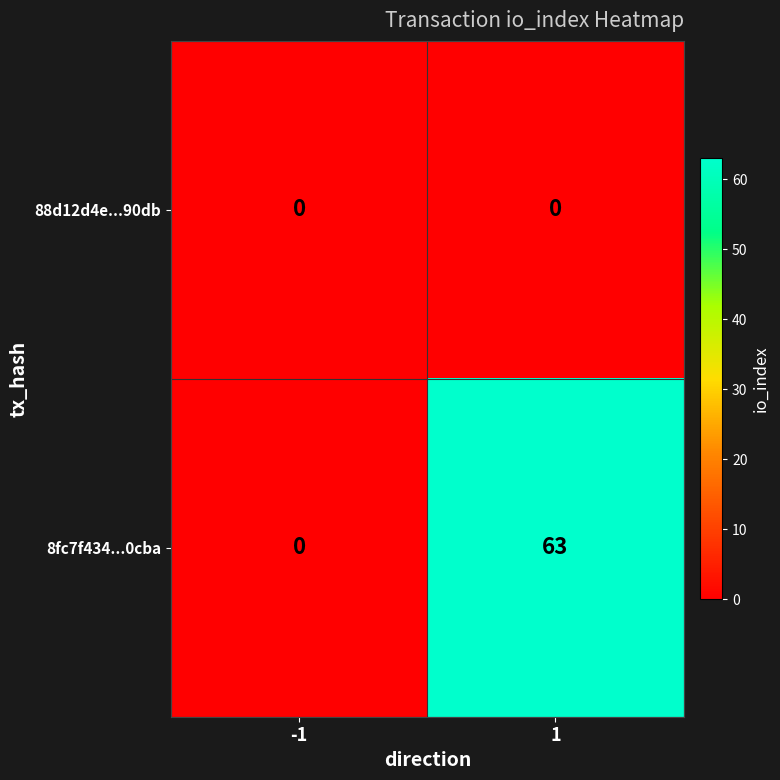

At 1, list the series in order from largest to smallest.

8fc7f434...0cba, 88d12d4e...90db